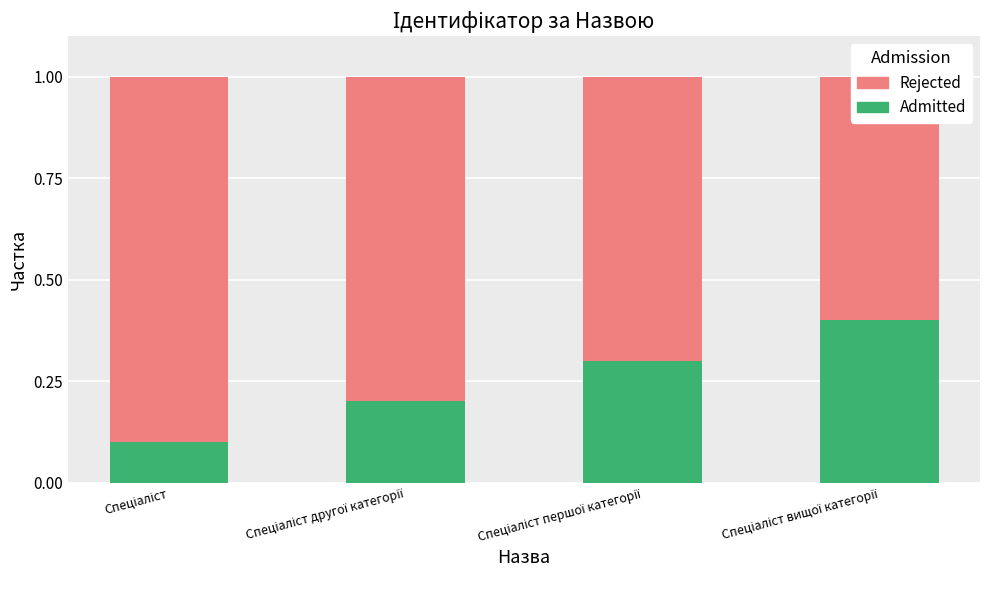

At how many categories does at least one series exceed 0?

4